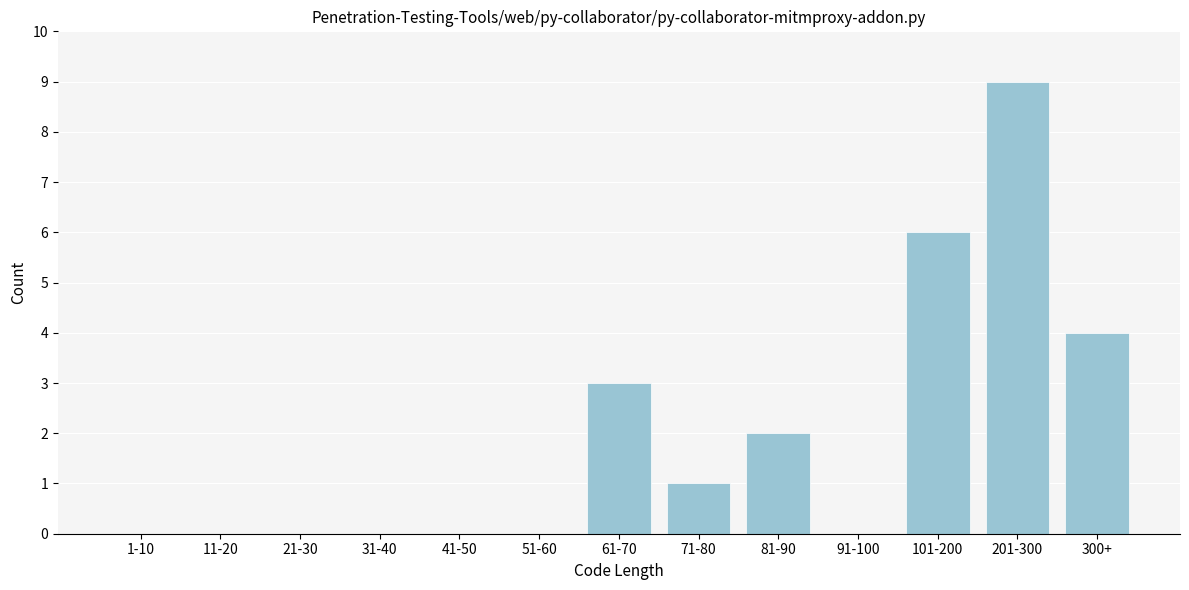

Reading left to right, extract all data points from this chart.

1-10=0	11-20=0	21-30=0	31-40=0	41-50=0	51-60=0	61-70=3	71-80=1	81-90=2	91-100=0	101-200=6	201-300=9	300+=4